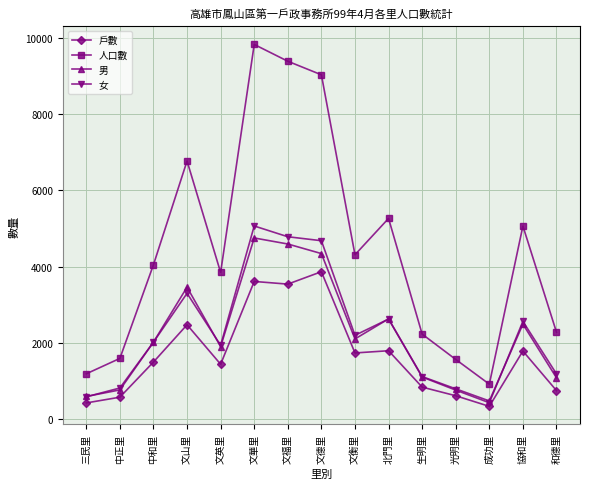

What is the approximate value of 男 at 文山里, to the nearest 50?

3450